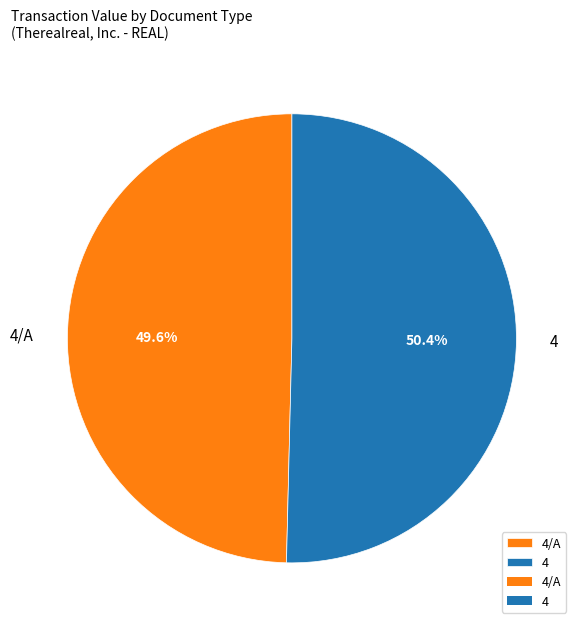

To the nearest percent, what is the average slice percentage?

50%